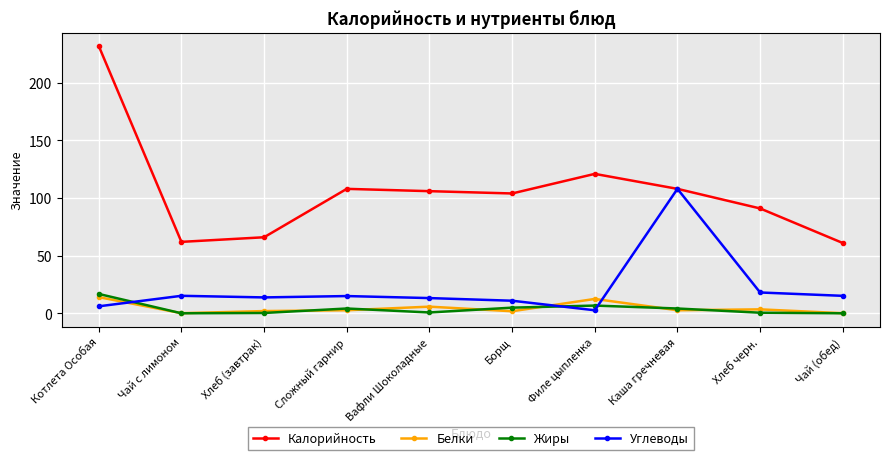

The Углеводы series shows 194.3 at Каша гречневая. True or false?

False